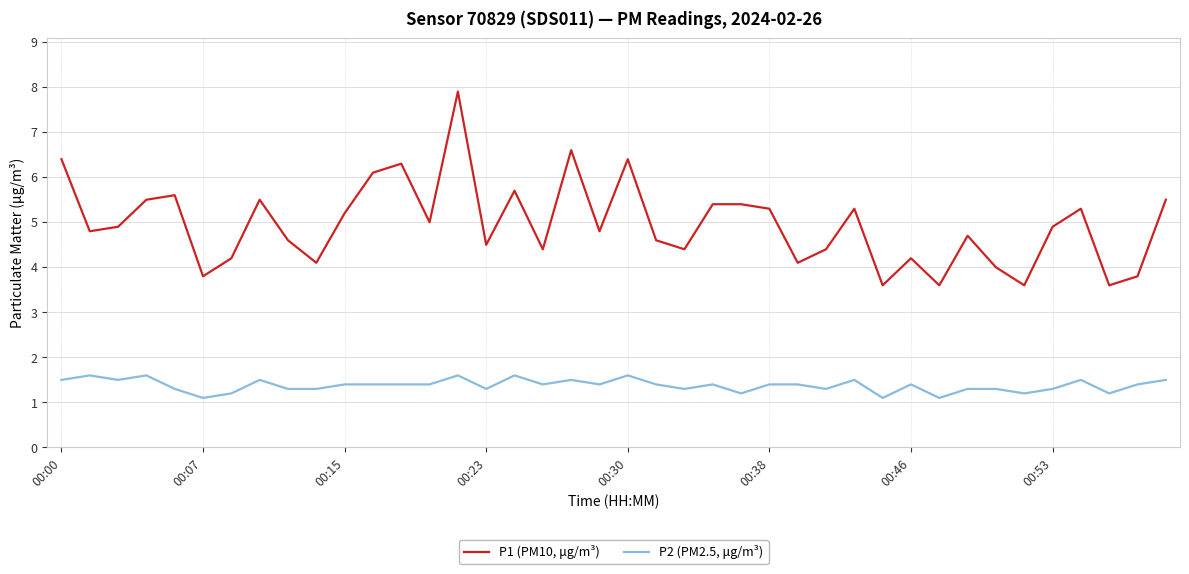

What is the smallest value displayed?

1.1